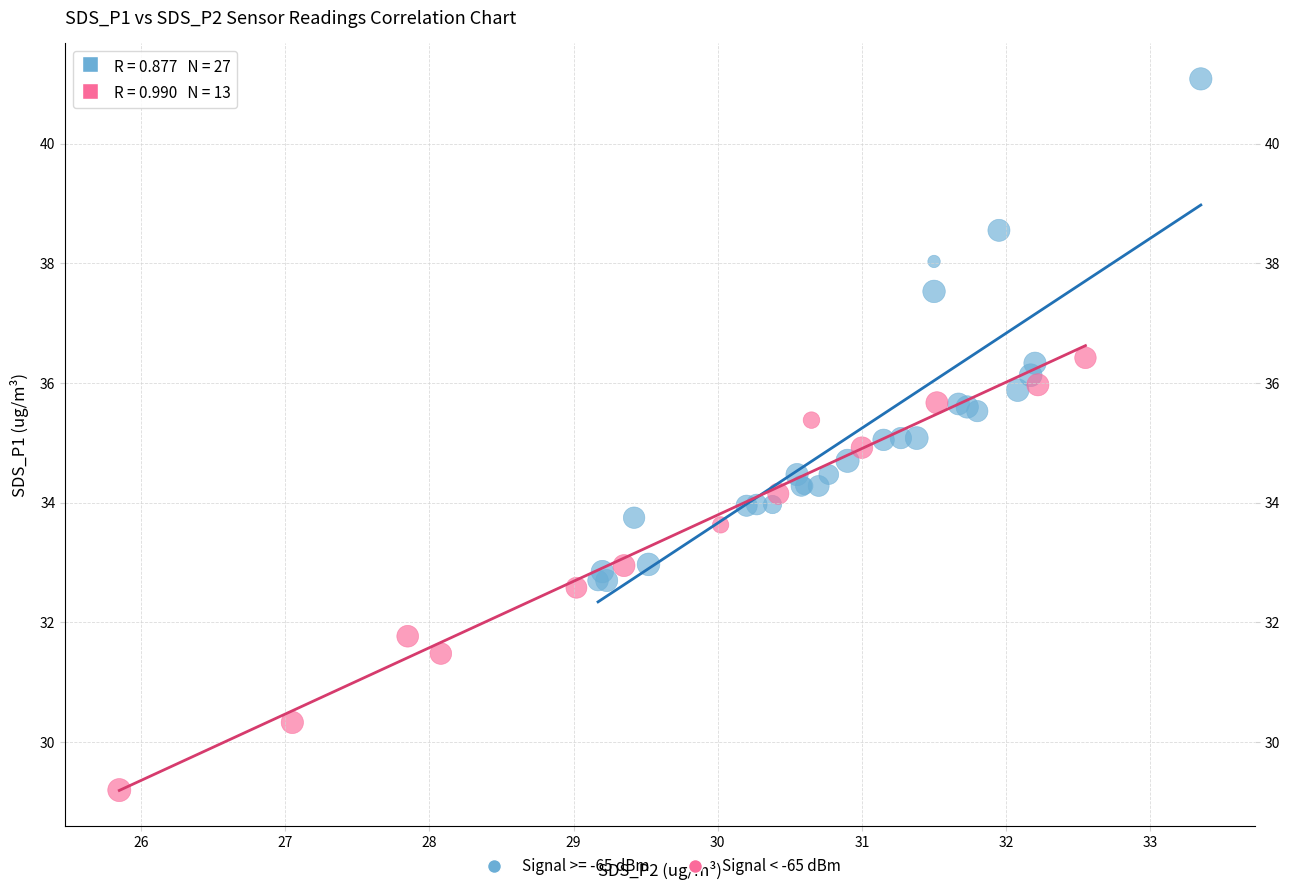

Which series has the largest Y range (max minus min)?

Signal >= -65 dBm